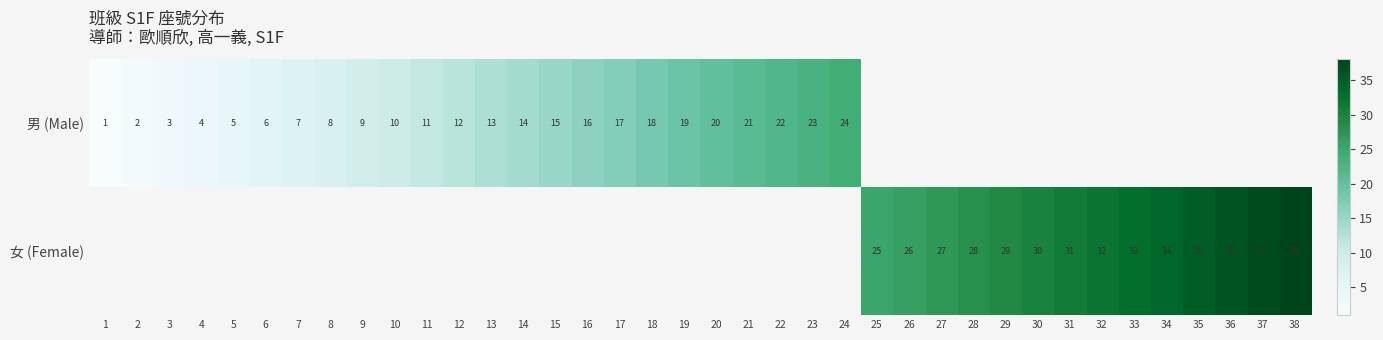

Is it true that 男 (Male) equals 34 at 19?

False